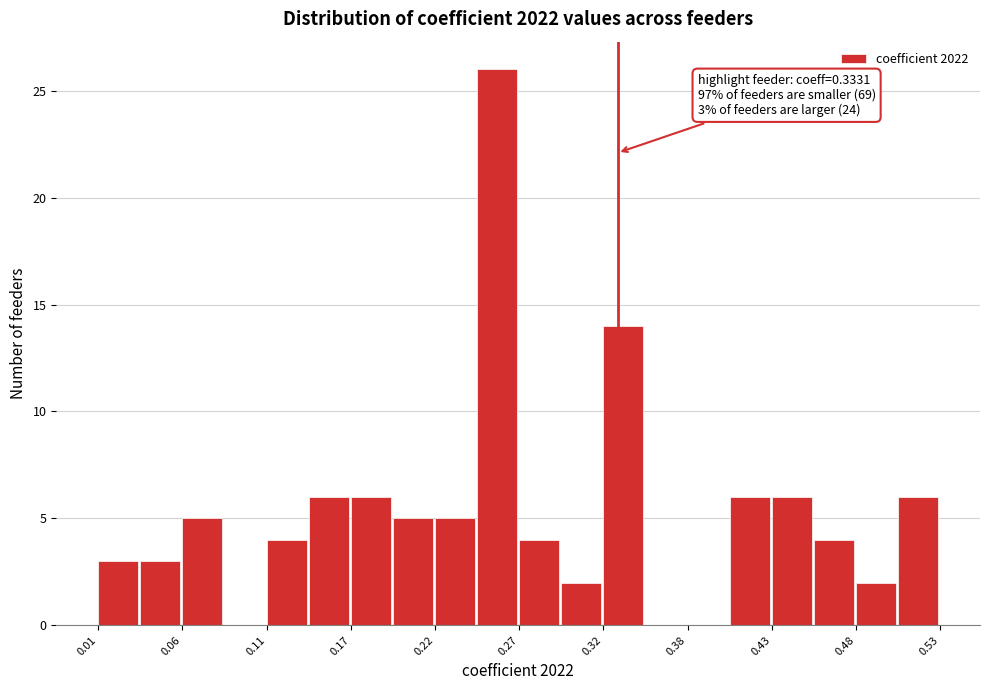

Around what value on the x-axis is the tallest bar? Give the approximate position of its centre, as read against the axis.

0.26